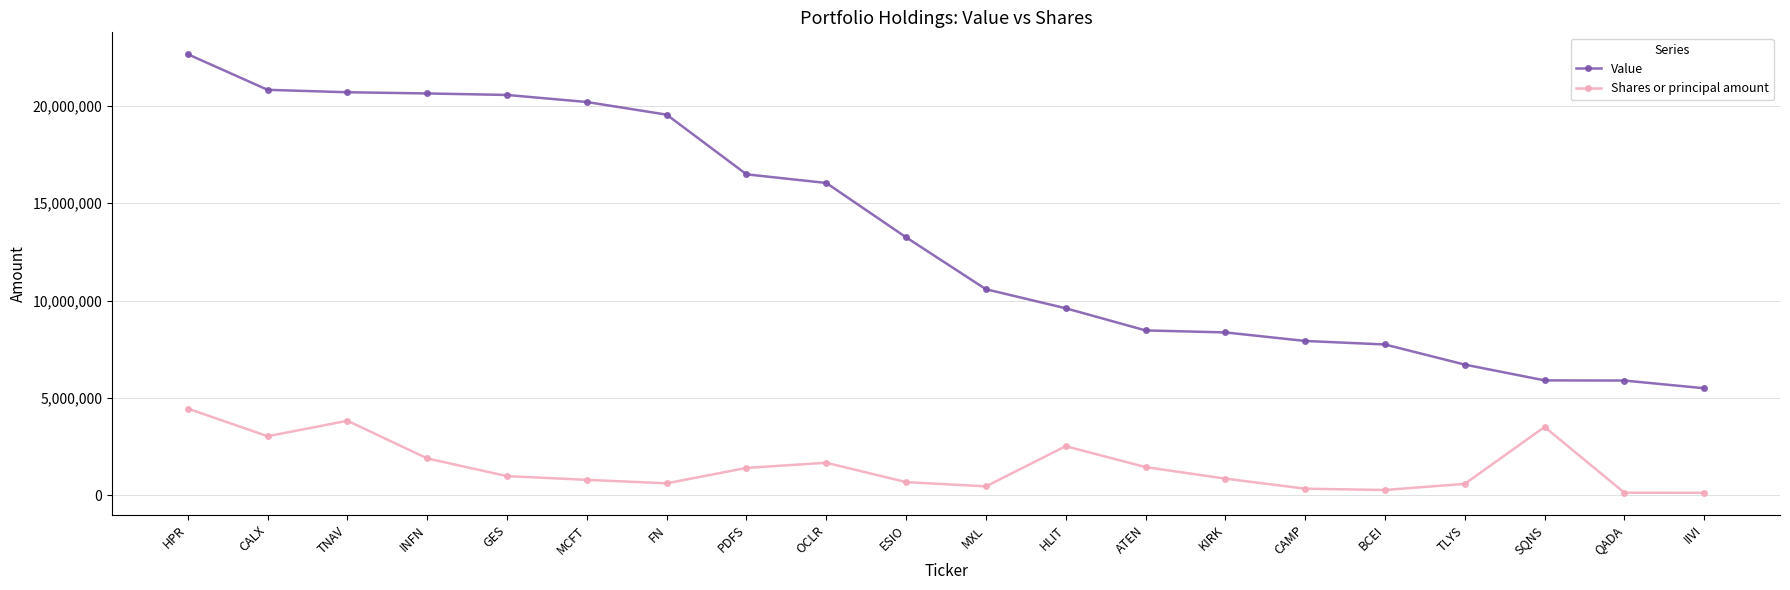

What is the label of the 1st point from the right?

IIVI